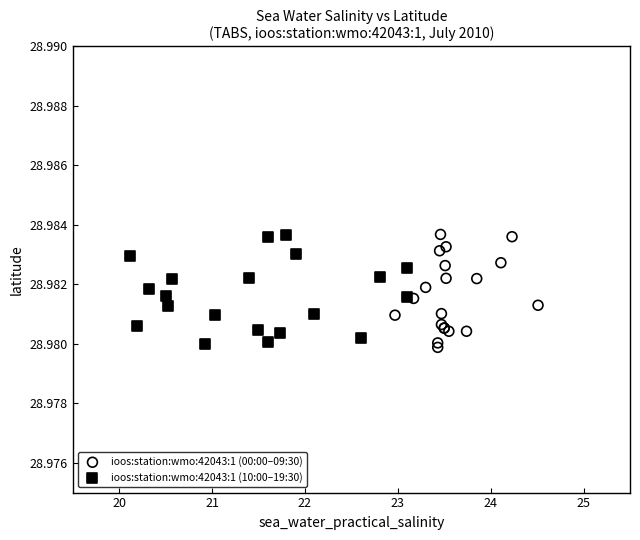

What are all the series names shown in the legend?

ioos:station:wmo:42043:1 (00:00–09:30), ioos:station:wmo:42043:1 (10:00–19:30)